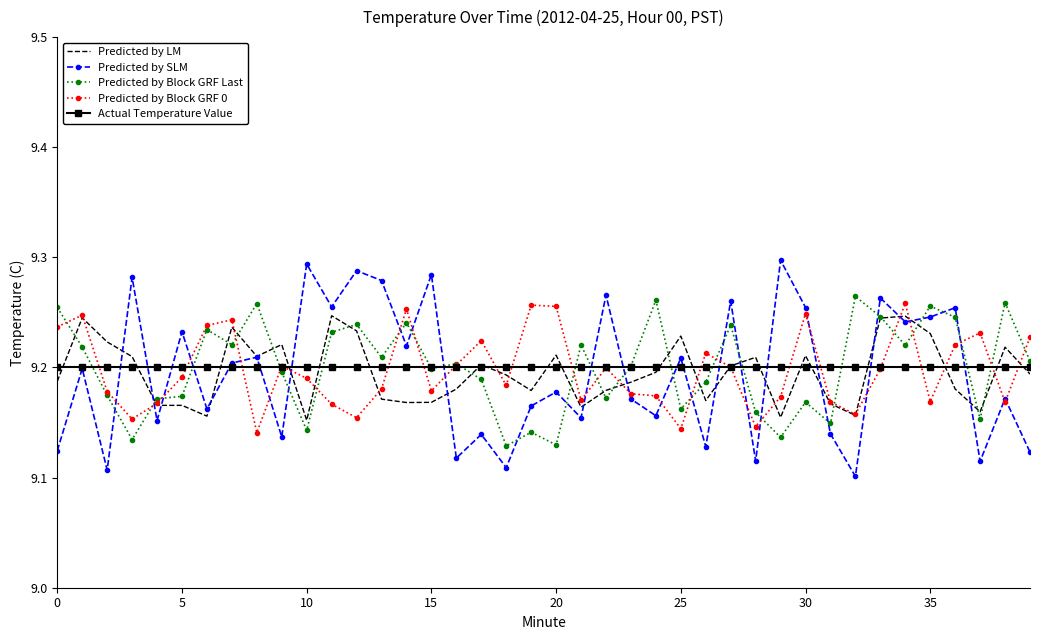

Which series ends up on top after the final intersection of Predicted by Block GRF Last and Predicted by Block GRF 0?

Predicted by Block GRF 0